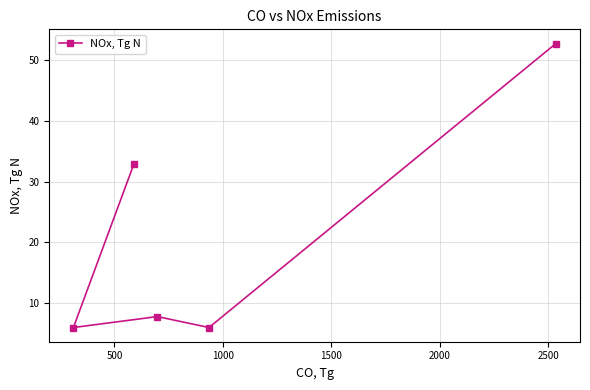

What is the value of the 1st point from the left?

6.0